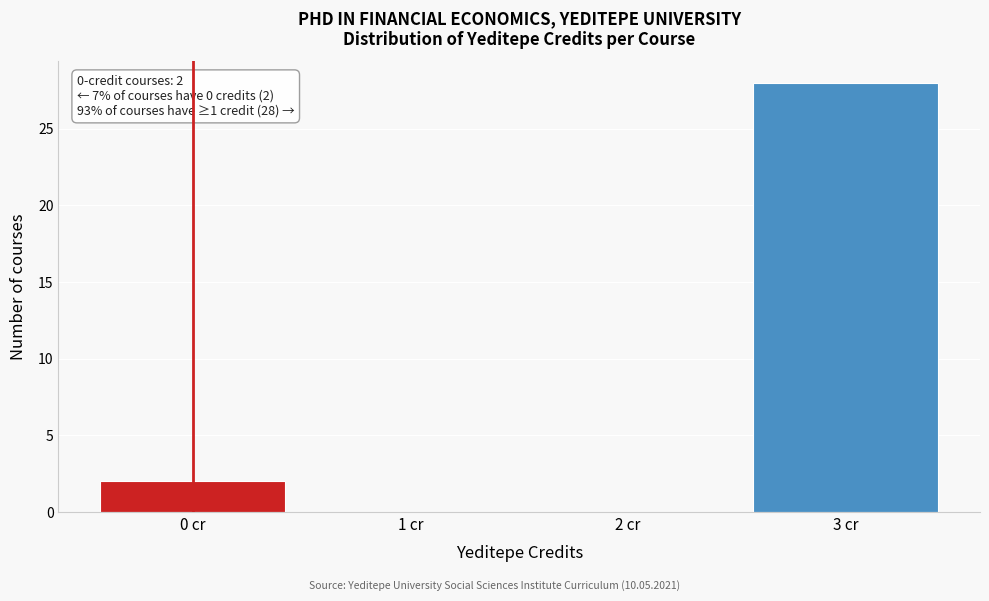

Reading left to right, what are all the values shown in this chart?

0 cr=2	1 cr=0	2 cr=0	3 cr=28